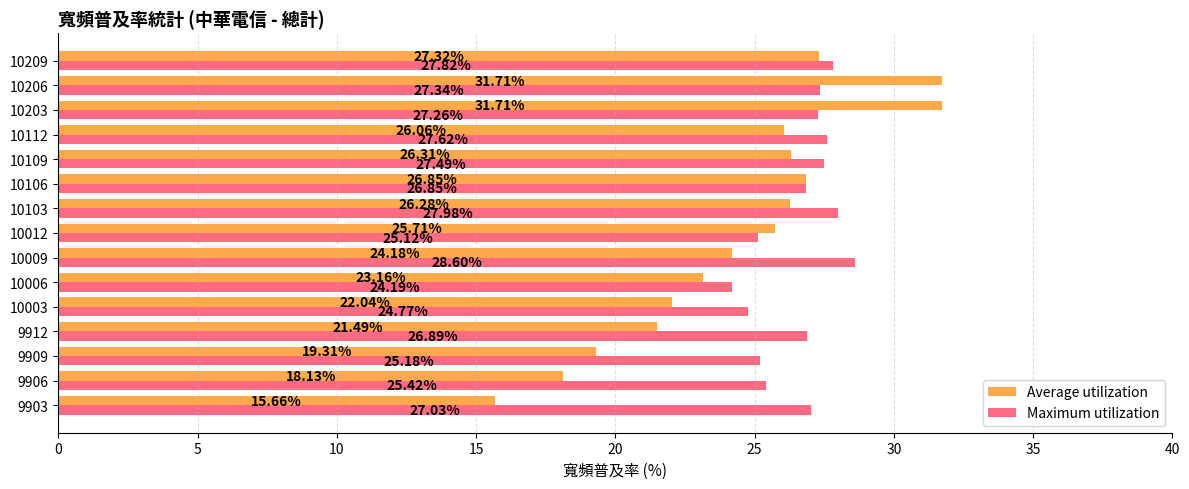

What is the difference between the maximum and minimum values in the Maximum utilization series?

4.4